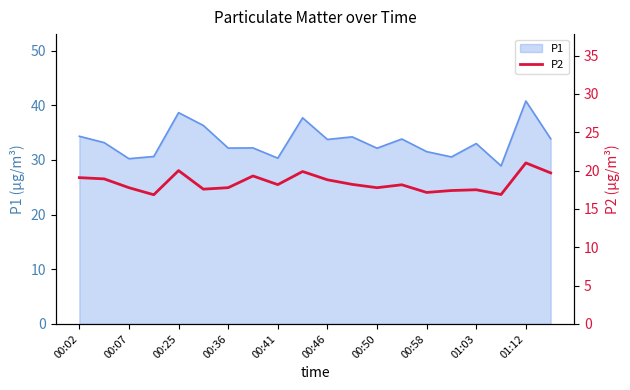

Which category has the highest value in the P1 series?

01:12